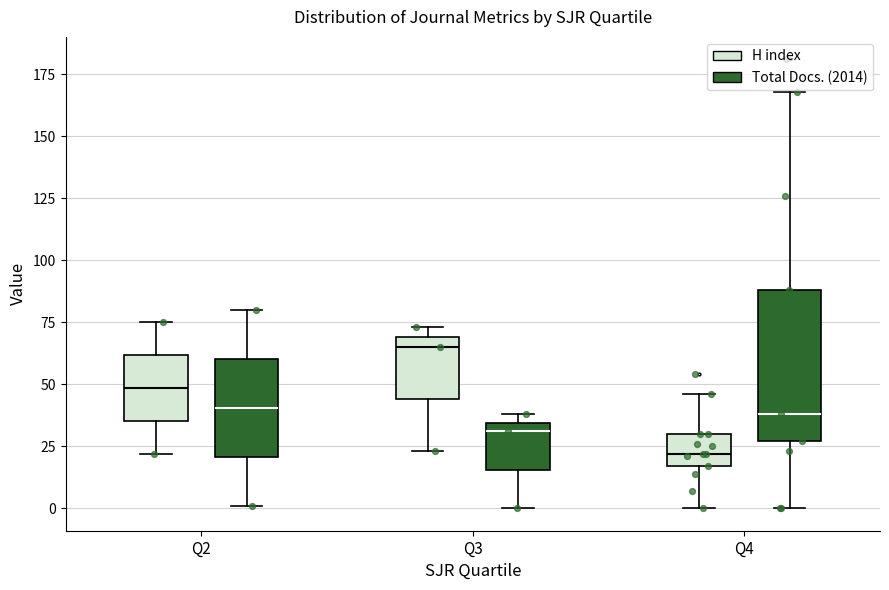

Where is the upper edge of the box for Q4 (Total Docs. (2014)) on the y-axis? The values are not printed on the chart, so give them approximately, as read against the axis.

90